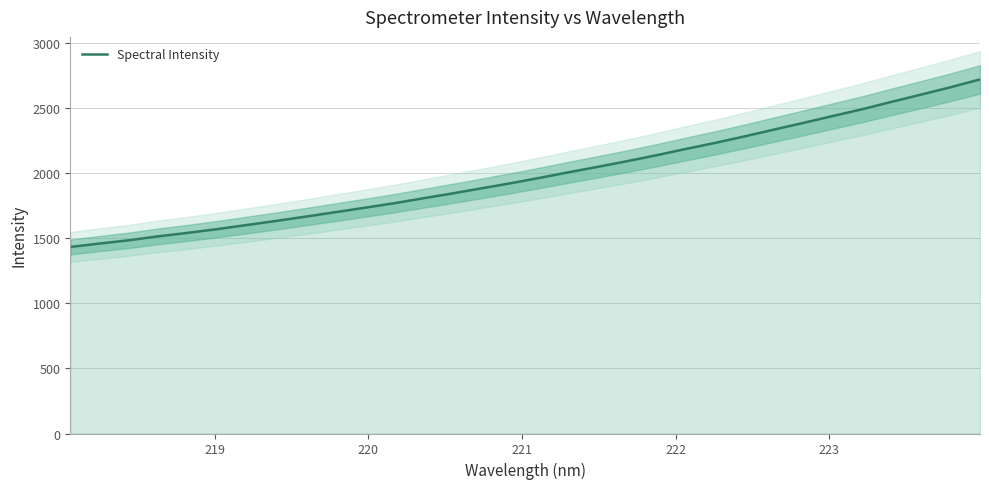

How many lines are shown in the chart?

1